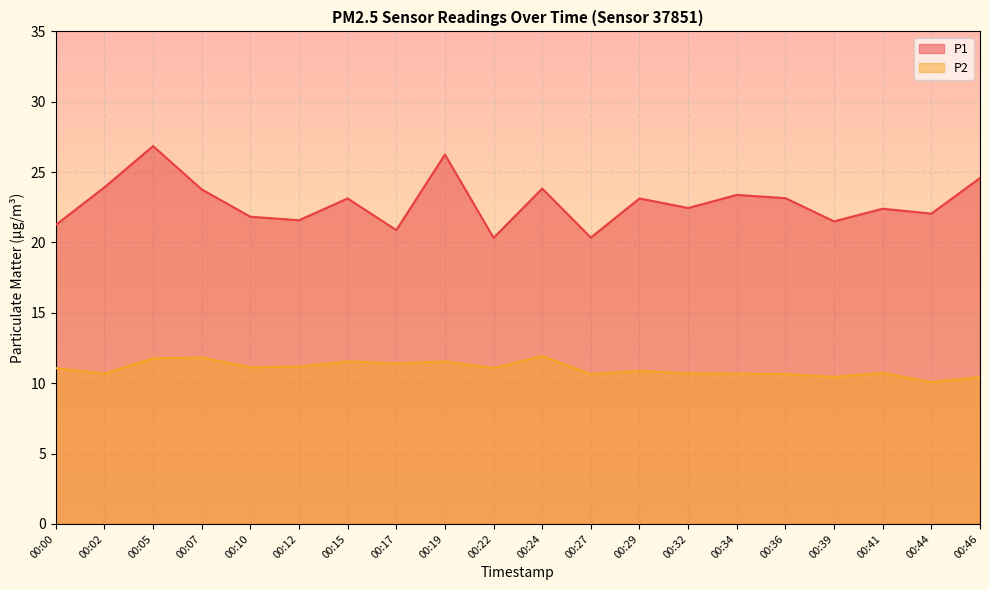

True or false: P1 and P2 cross at least once.

False